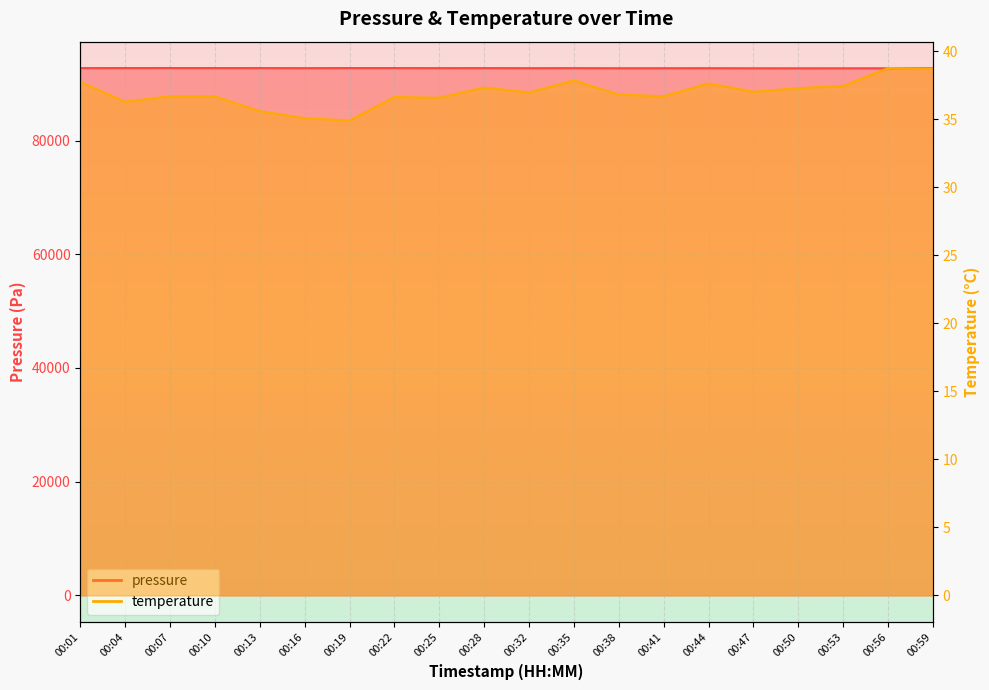

What is the spread (max minus min) of values at 00:04?

92721.6